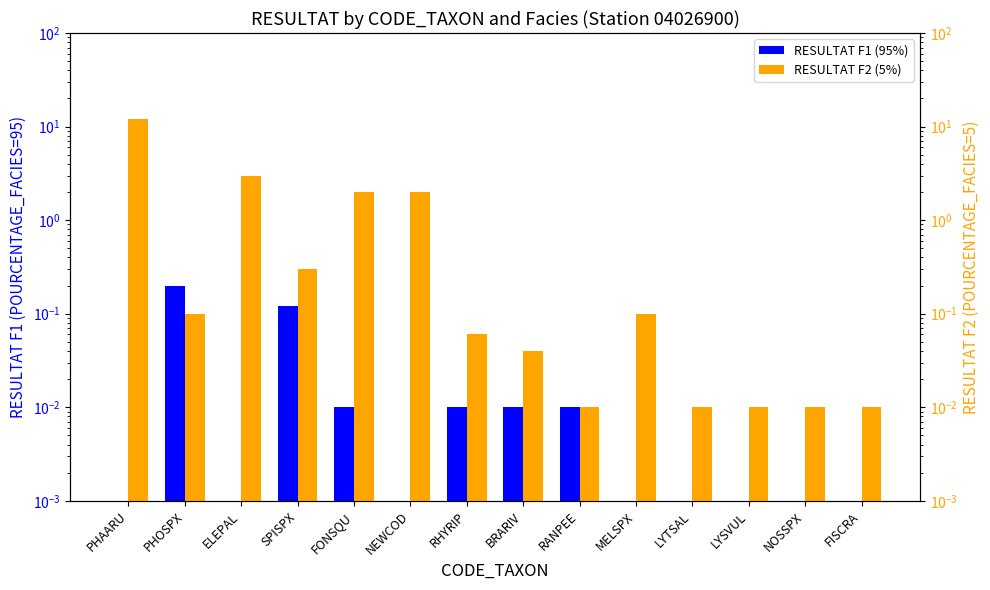

What is the label of the 2nd bar from the left?

PHOSPX